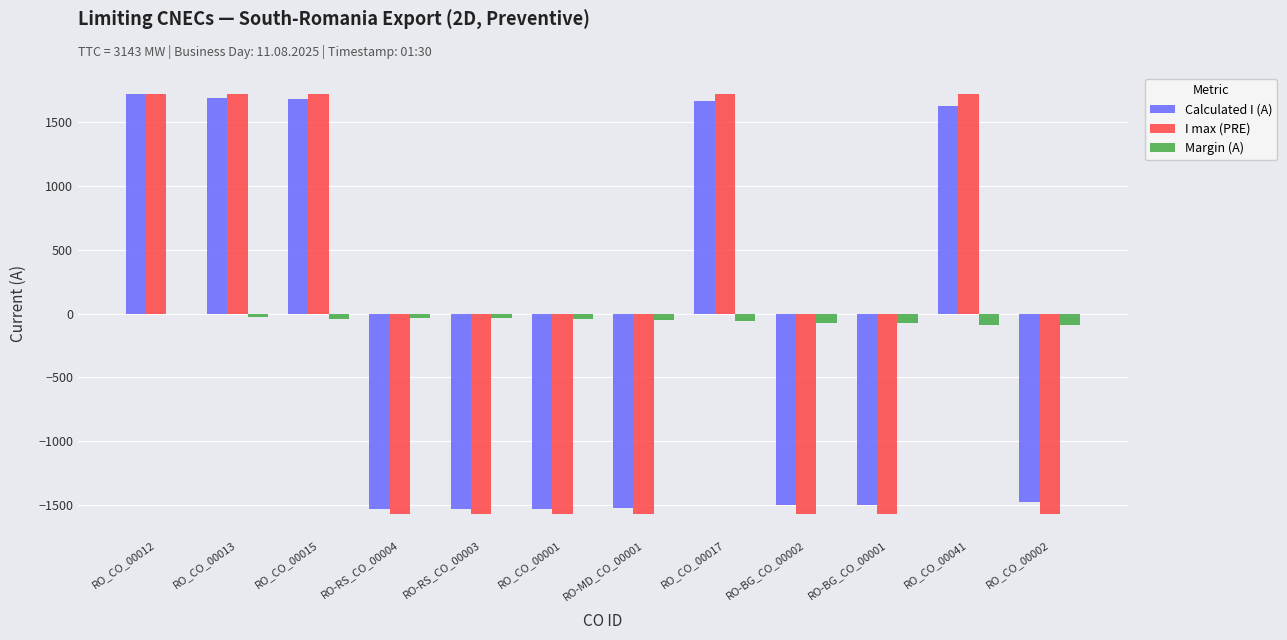

How many groups of bars are there?

12